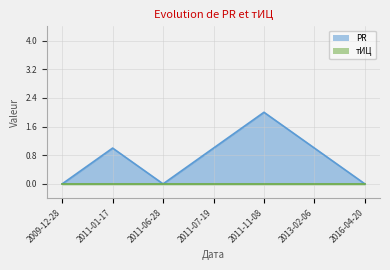

How many values exceed 1?

1